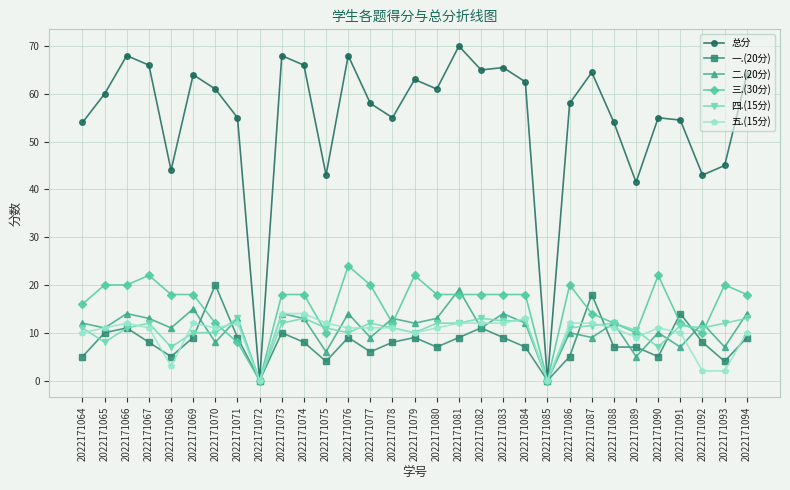

Does the chart have visible grid lines?

Yes